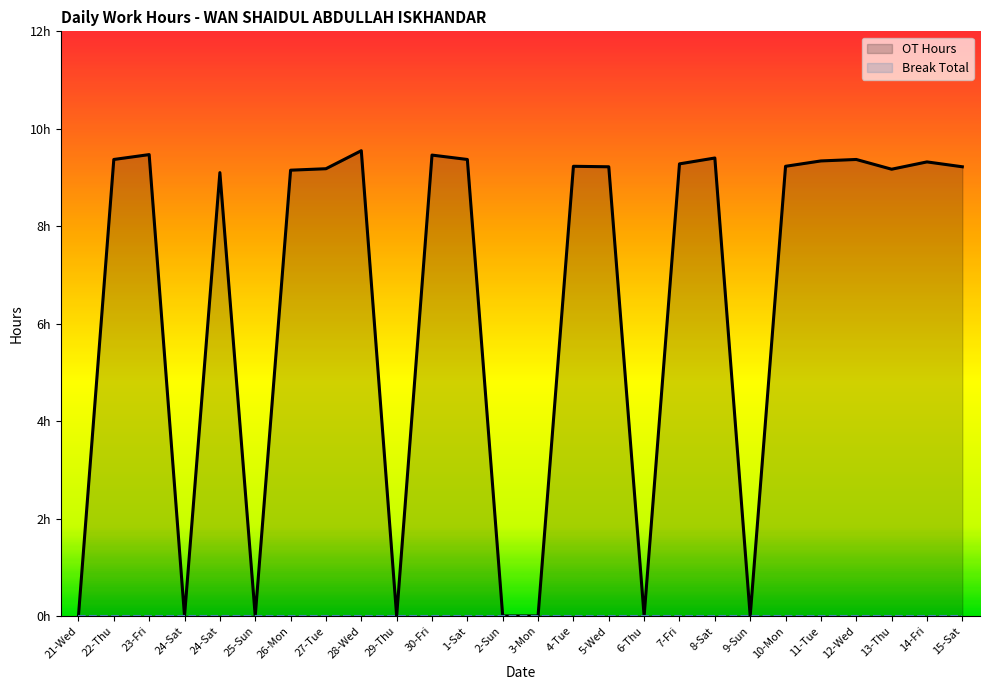

Rank the series by their maximum value, from lowest to highest.

Break Total, OT Hours